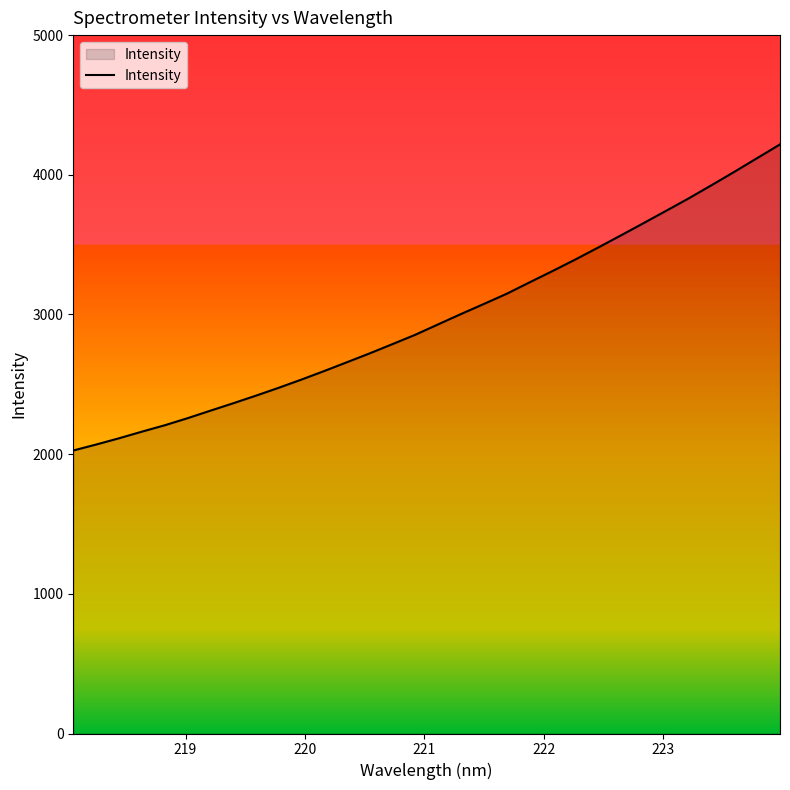

What is the difference between the maximum and minimum values?

2191.5